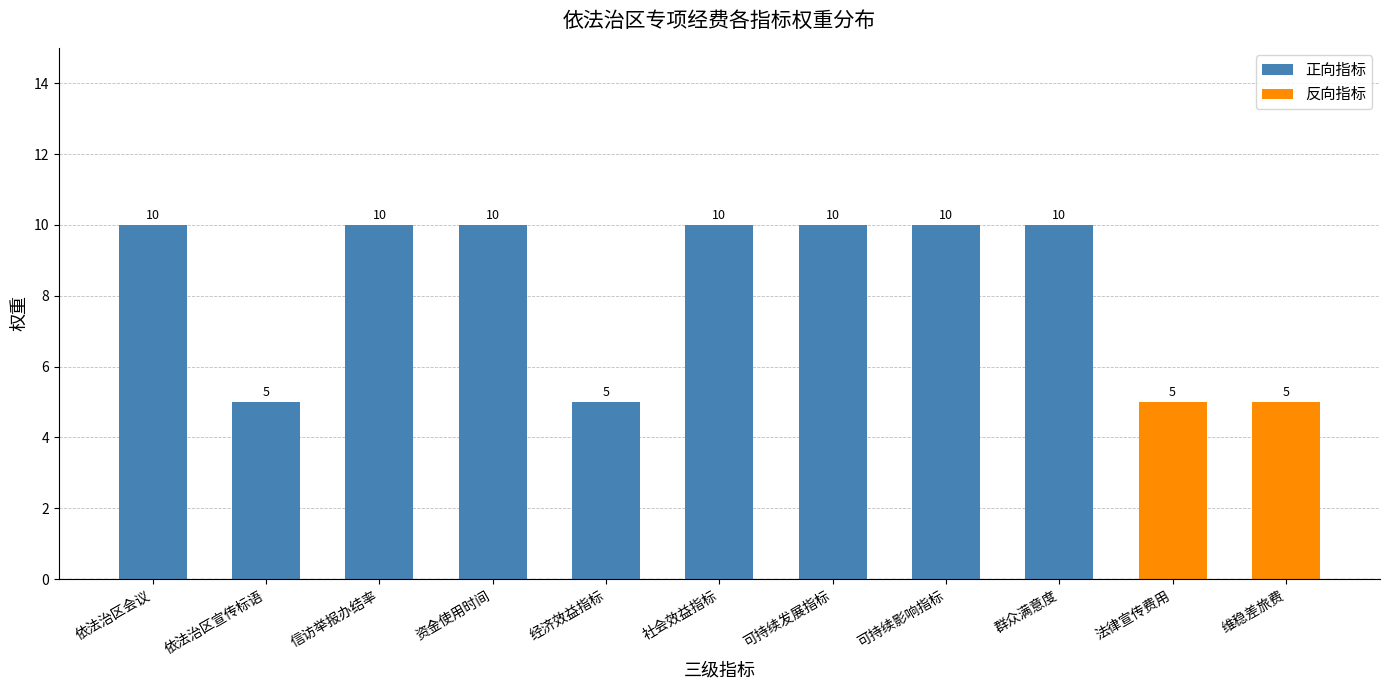

List the labels in order of value, smallest first.

依法治区宣传标语, 经济效益指标, 法律宣传费用, 维稳差旅费, 依法治区会议, 信访举报办结率, 资金使用时间, 社会效益指标, 可持续发展指标, 可持续影响指标, 群众满意度